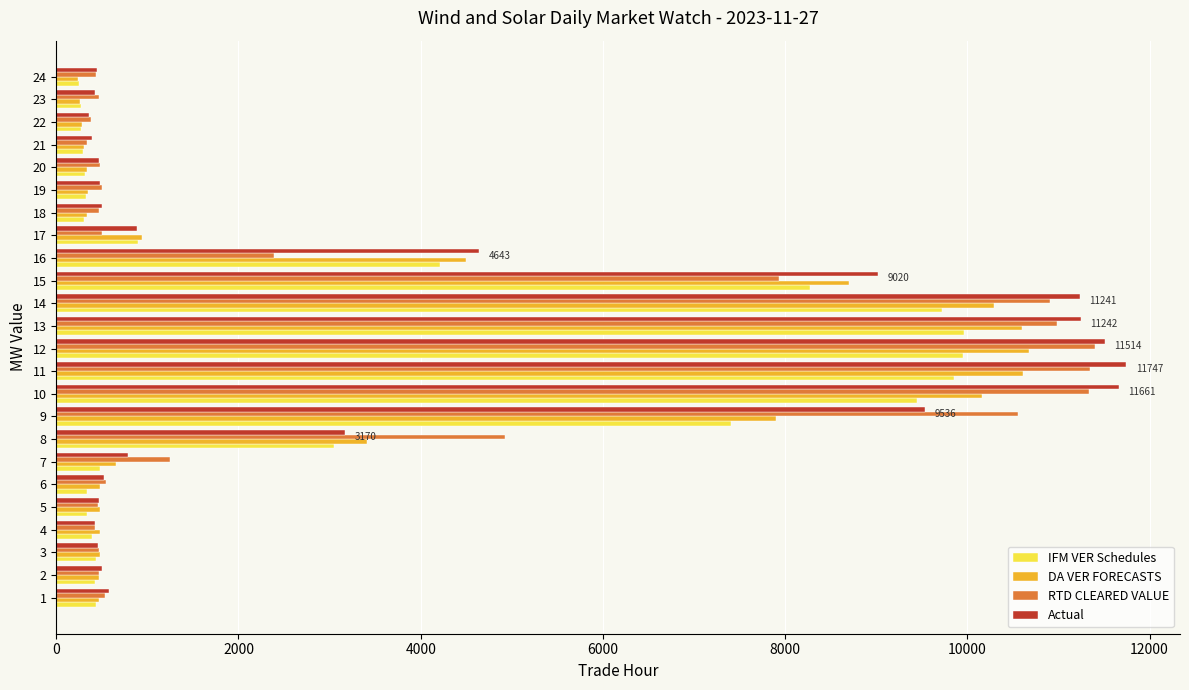

What is the sum of the RTD CLEARED VALUE values at 4 and 20?

895.7